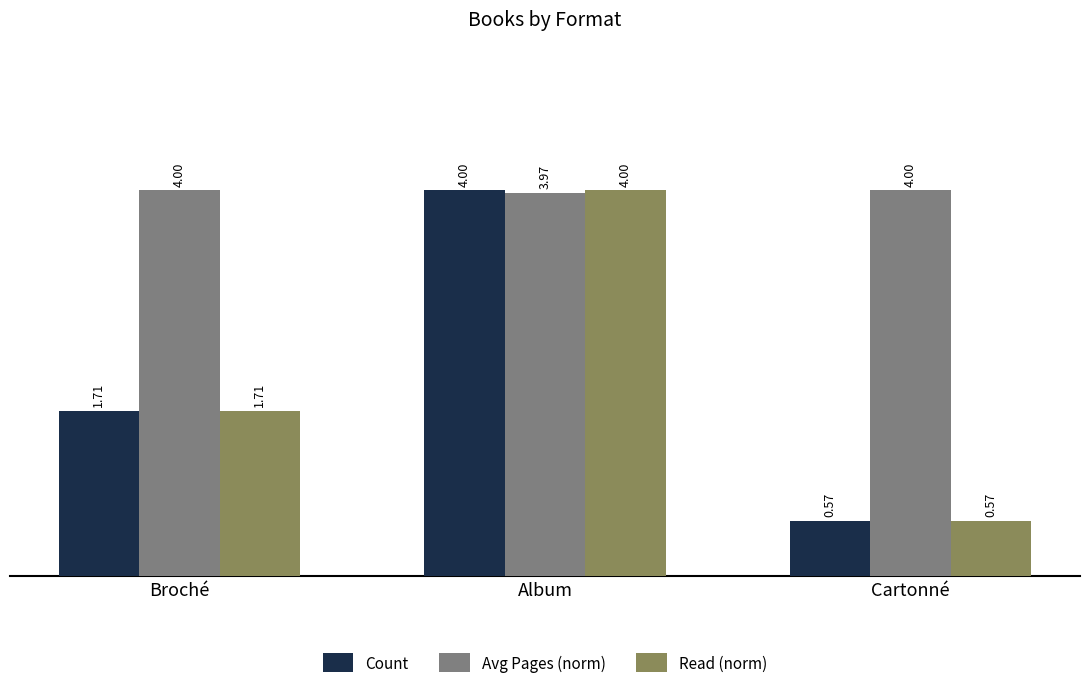

What is the label of the 2nd bar from the right?

Album